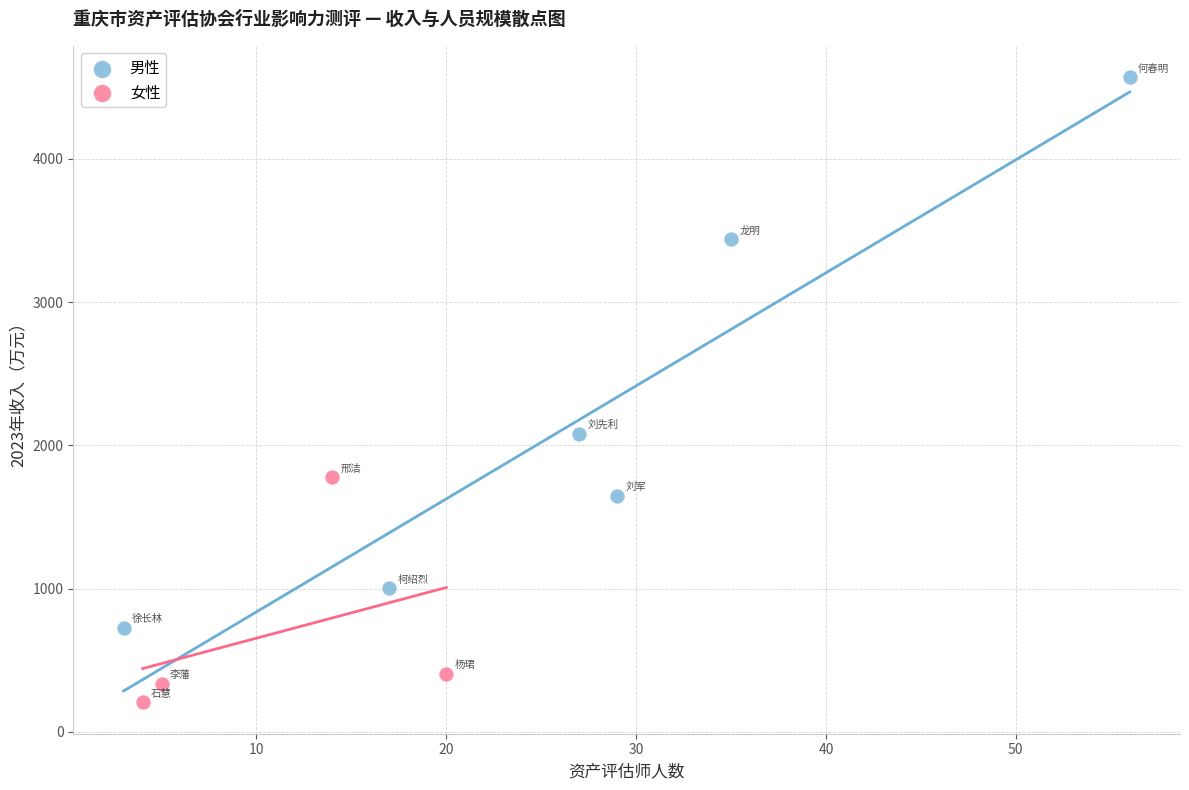

Which series has the widest spread of Y values?

男性